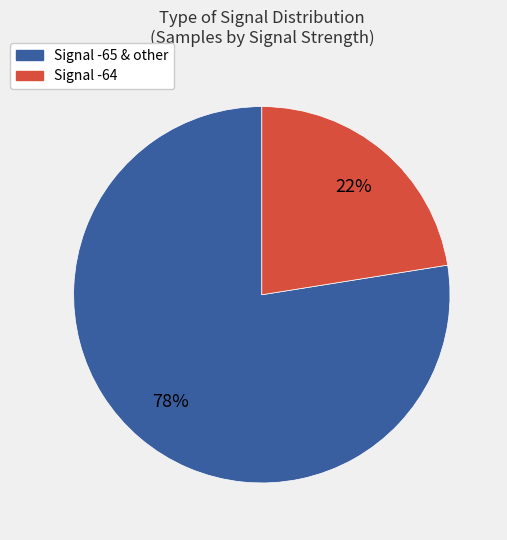

Is there a majority slice in this chart?

Yes